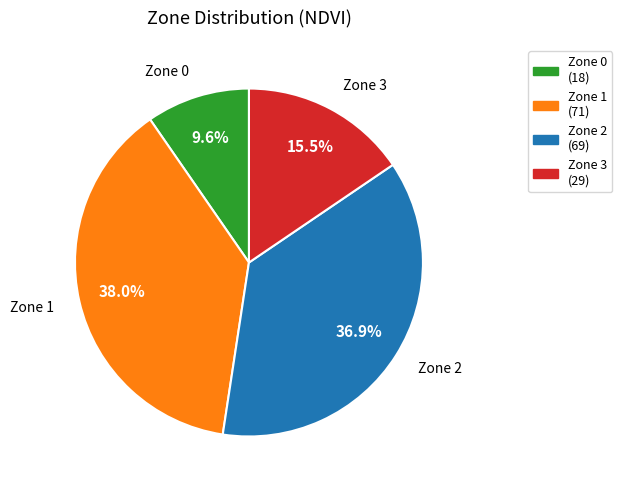

What is the total percentage of Zone 2 and Zone 3?

52.4%